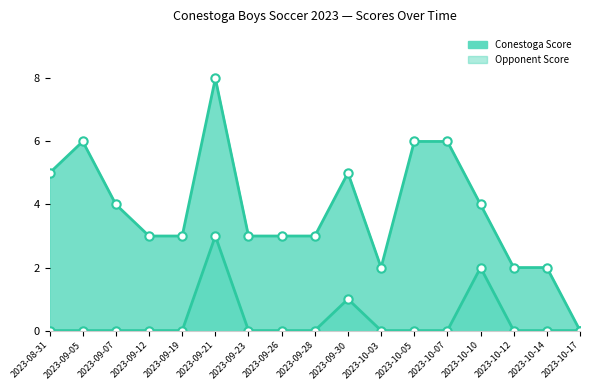

What is the sum of all Conestoga Score values?

65